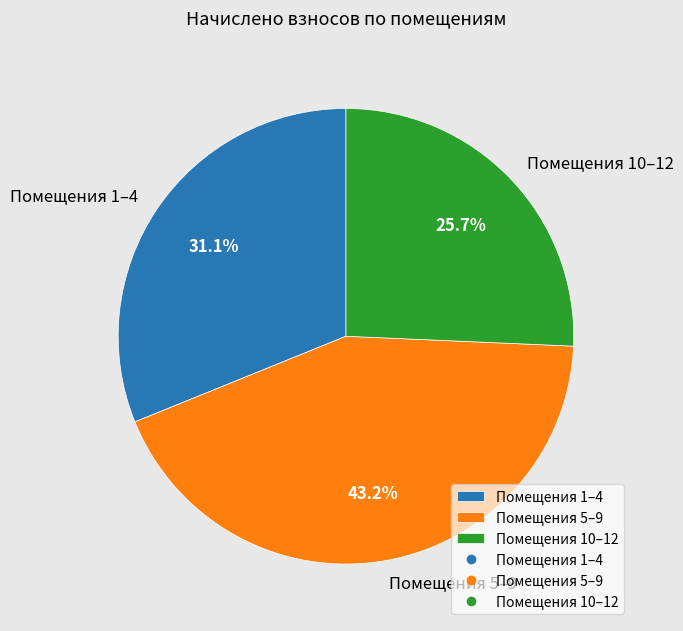

What is the ratio of the value at Помещения 1–4 to the value at Помещения 10–12?

1.2